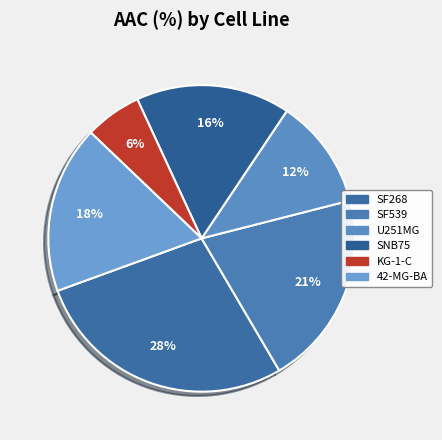

The U251MG slice represents 1% of the pie. True or false?

False